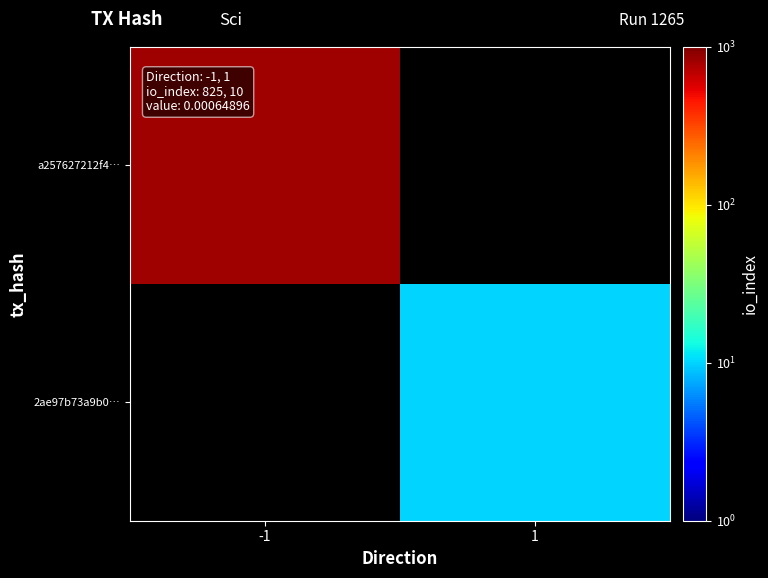

What is the maximum value shown in the chart?

825.0